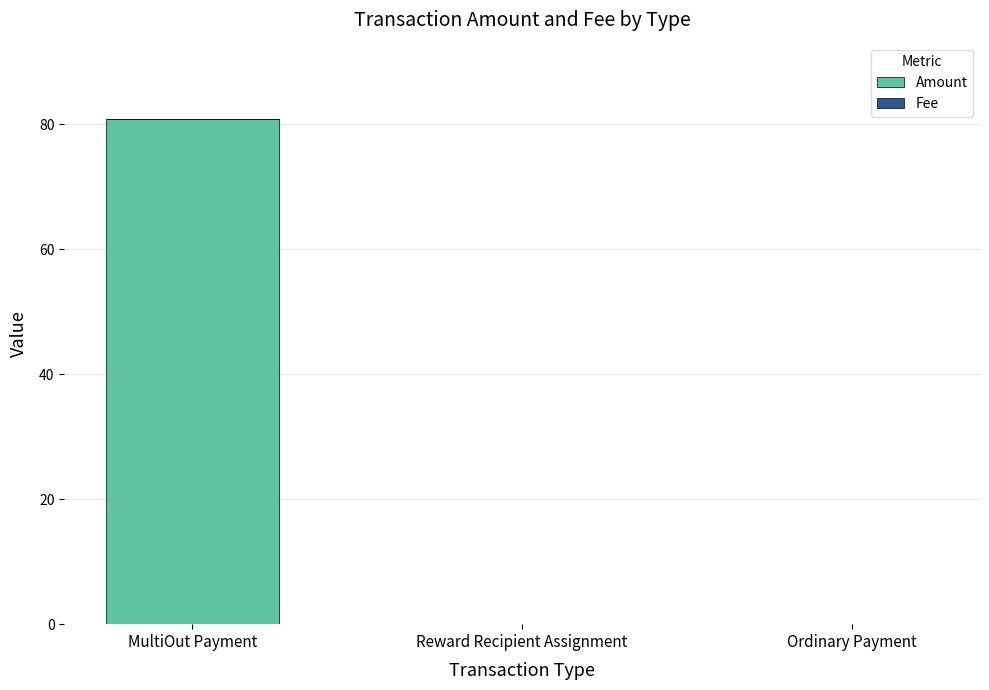

At which category is the sum across all series the highest?

MultiOut Payment